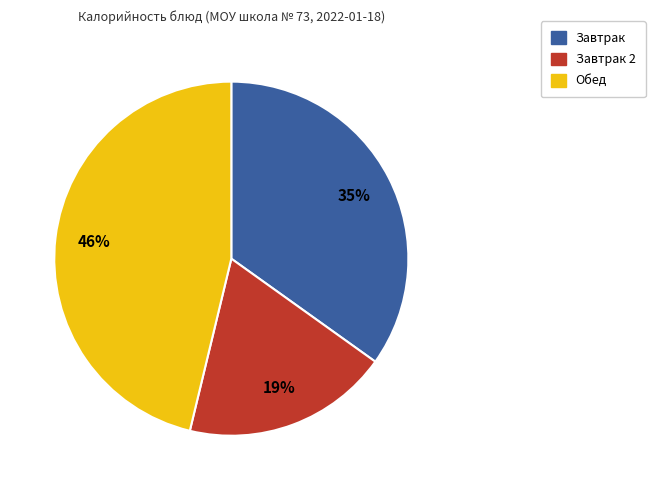

To the nearest percent, what is the difference between the largest and smallest slice percentages?

27%